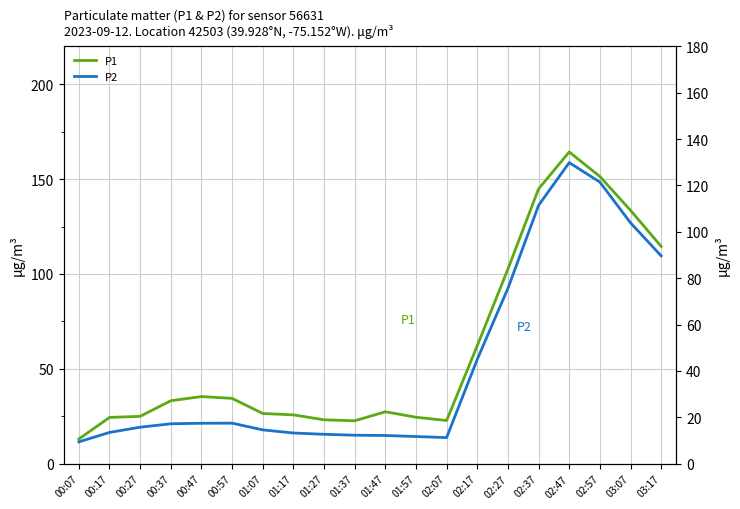

What is the value of the P2 point at the 3rd from the left?

15.8